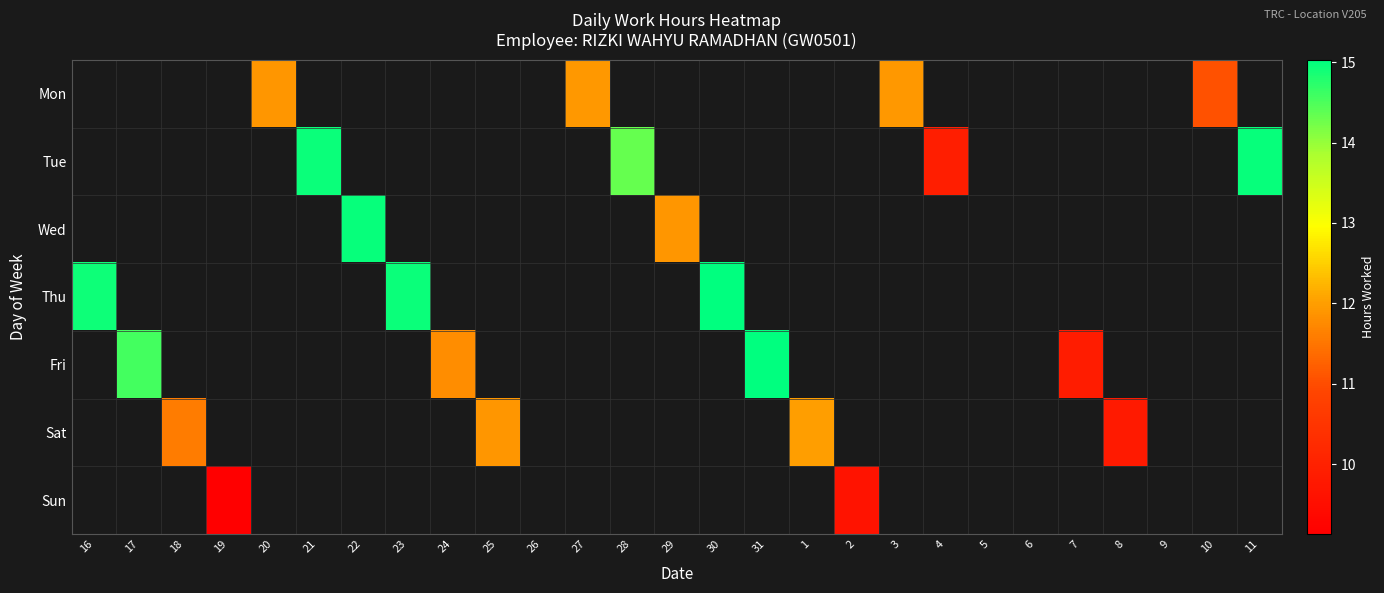

How many data points does each series have?

27